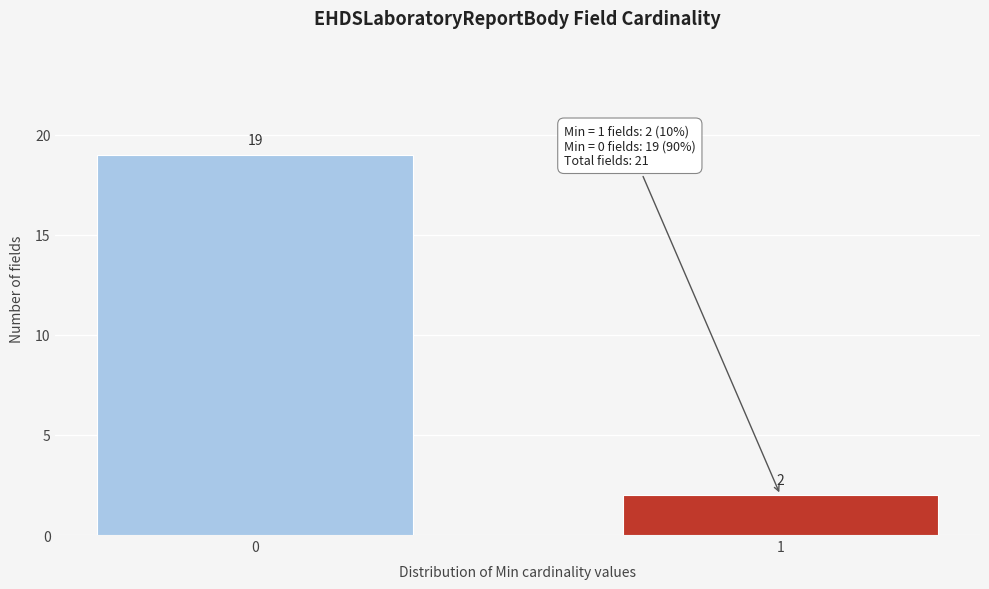

Reading right to left, extract all data points from this chart.

2	19